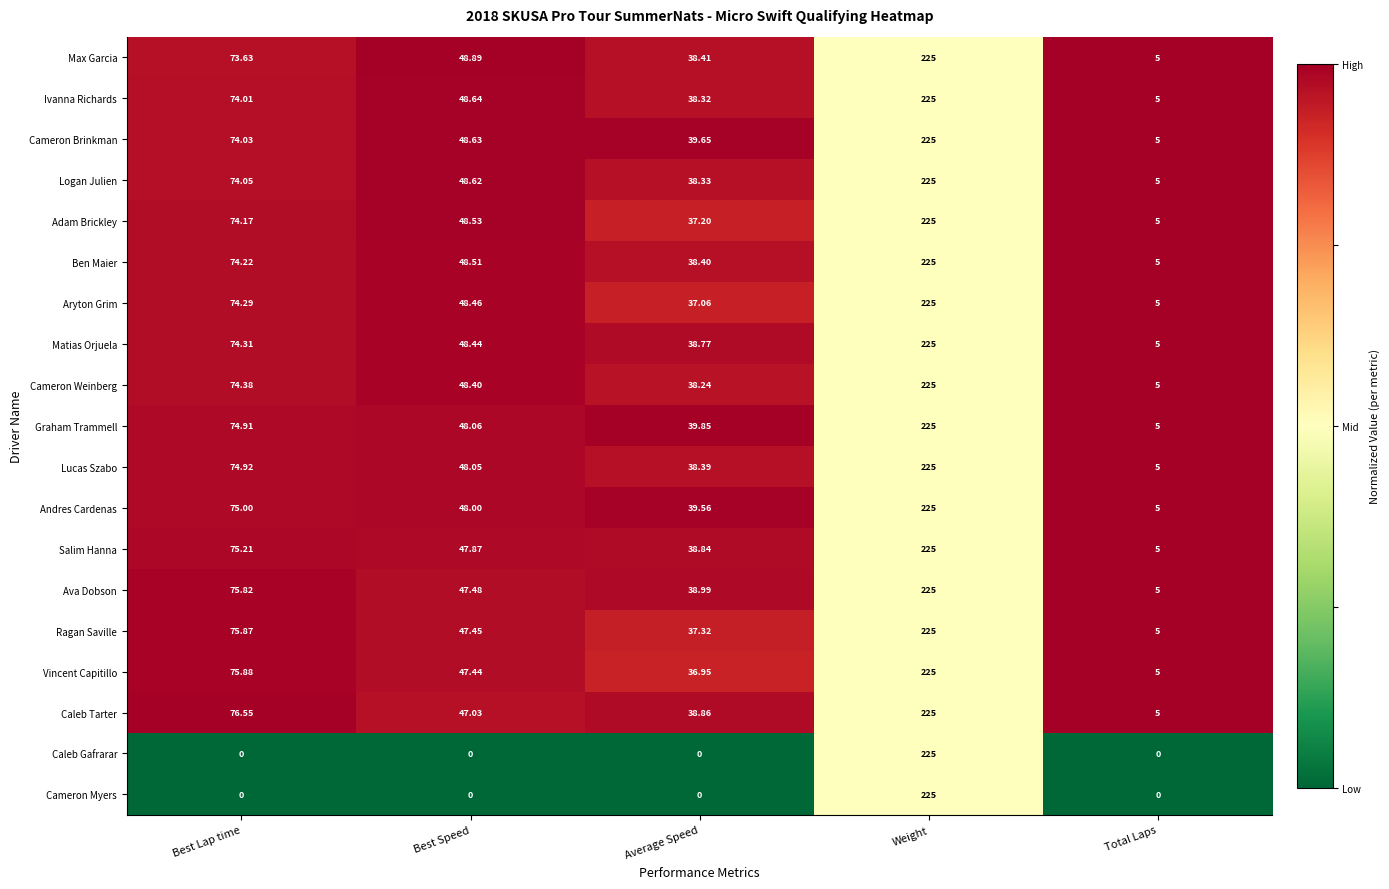

Which category has the highest value across all series?

Weight